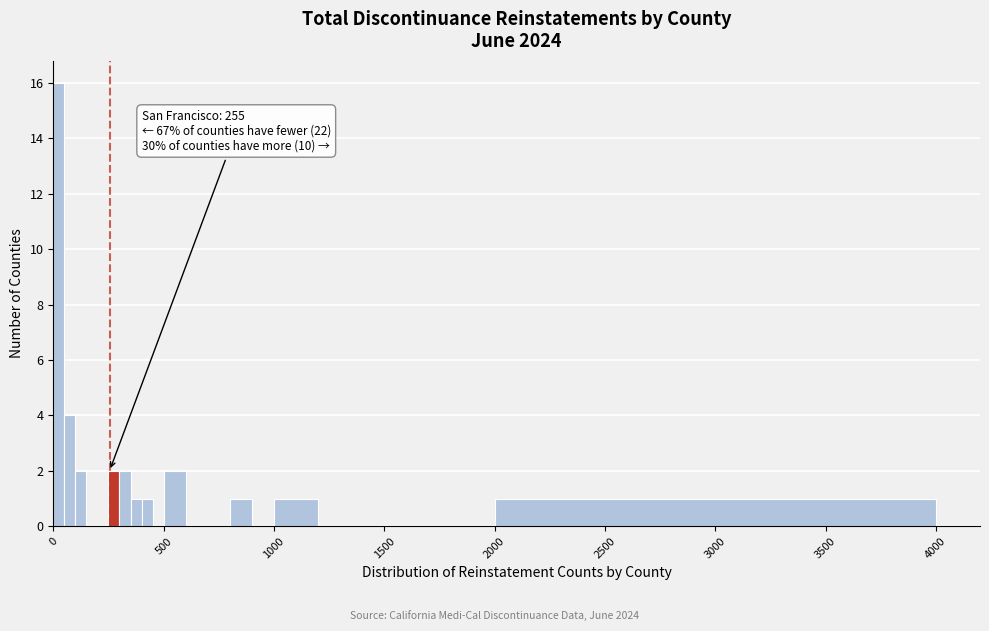

Around what value on the x-axis is the tallest bar? Give the approximate position of its centre, as read against the axis.

50